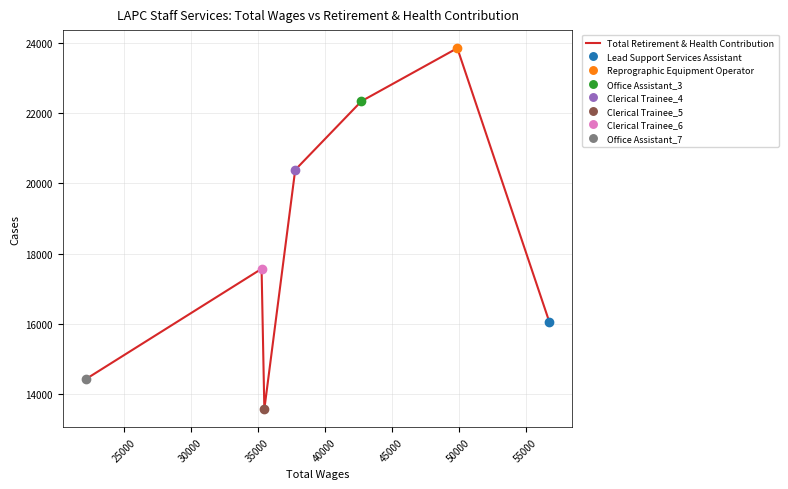

What is the change in value from 40000 to 45000?

+1508